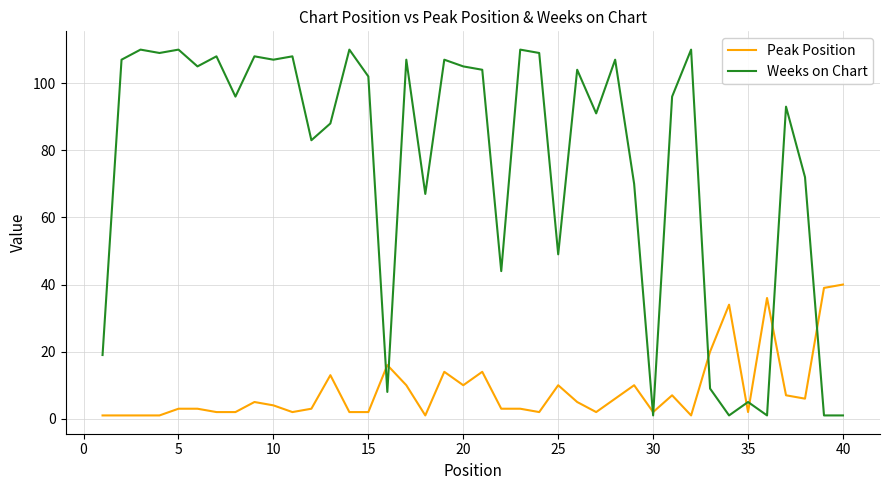

Which series has the largest range (max minus min)?

Weeks on Chart